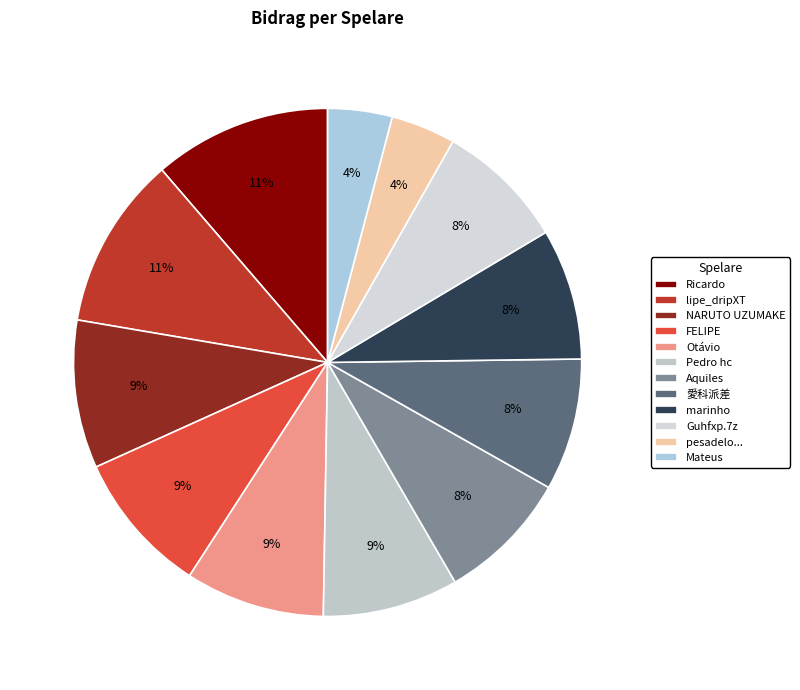

True or false: lipe_dripXT accounts for 11% of the total.

True